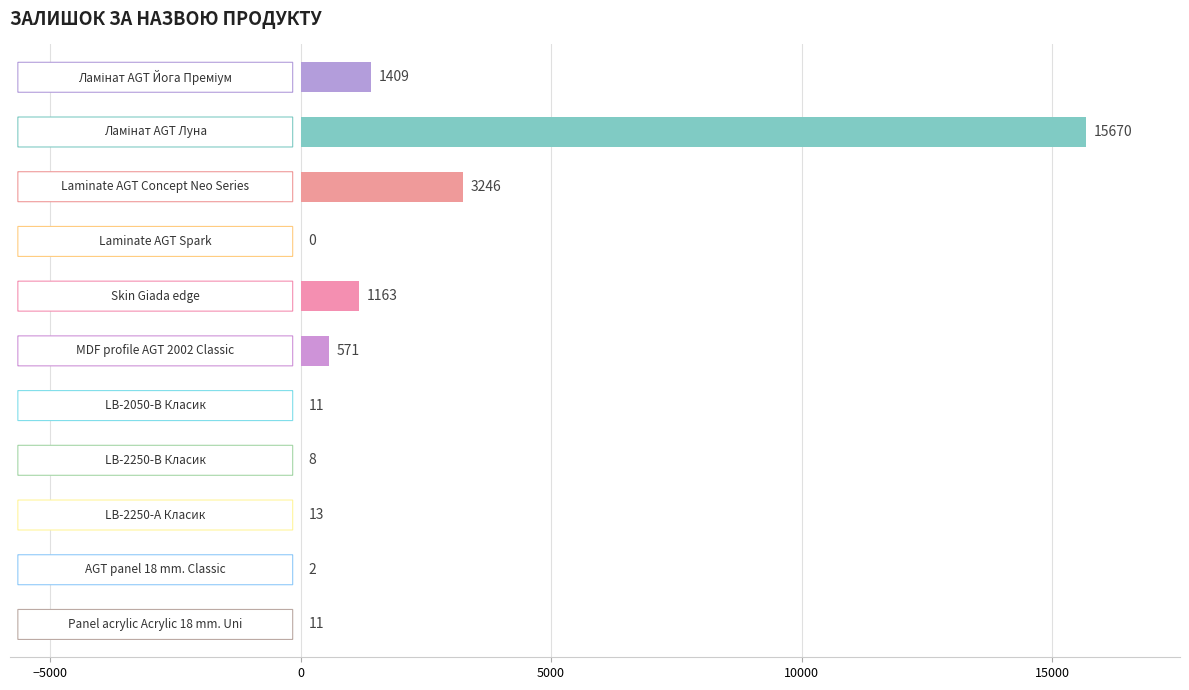

How many data points does each series have?

11